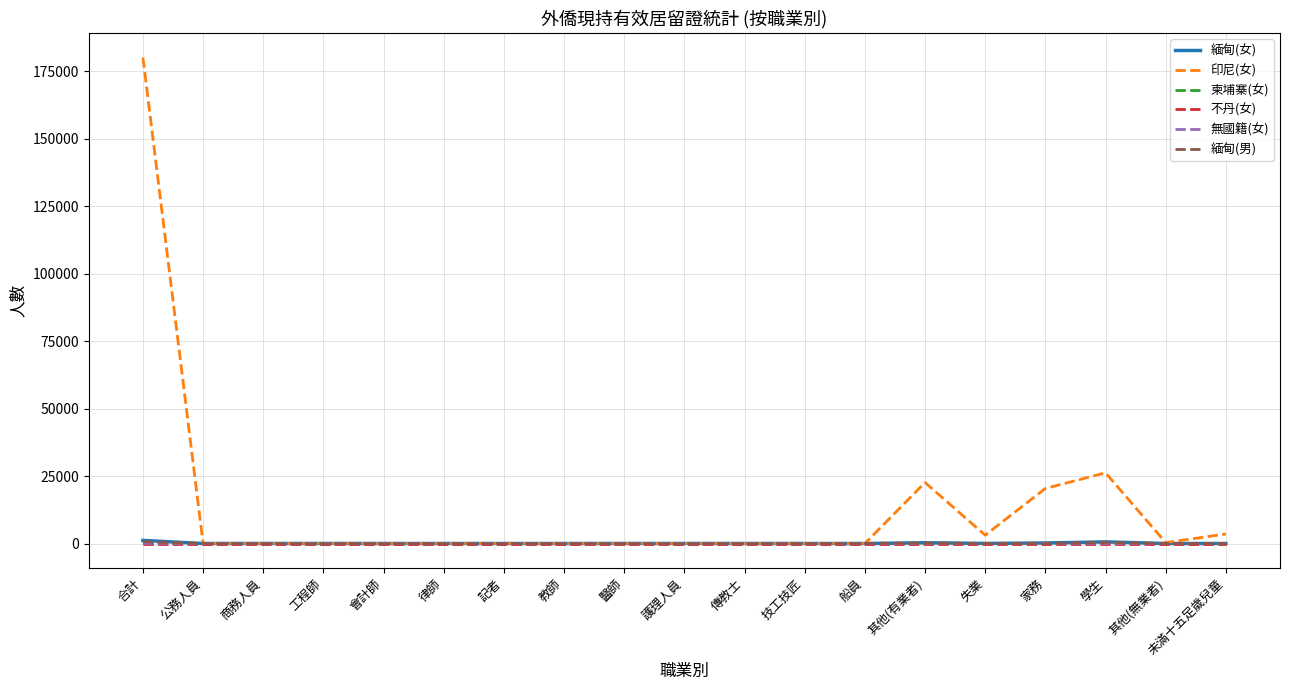

What is the sum of all 緬甸(女) values?

2300